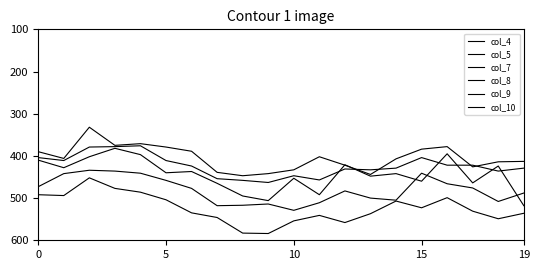

Does the chart have visible grid lines?

No